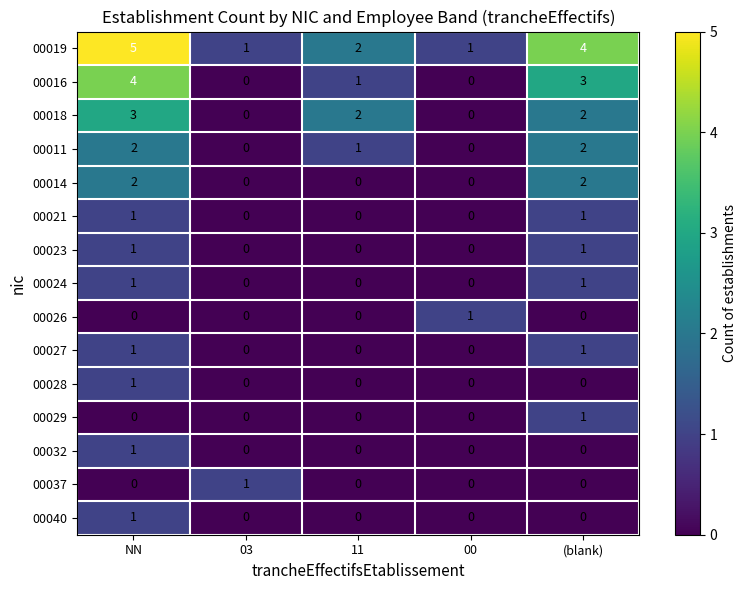

Which series has the largest total across all categories?

00019